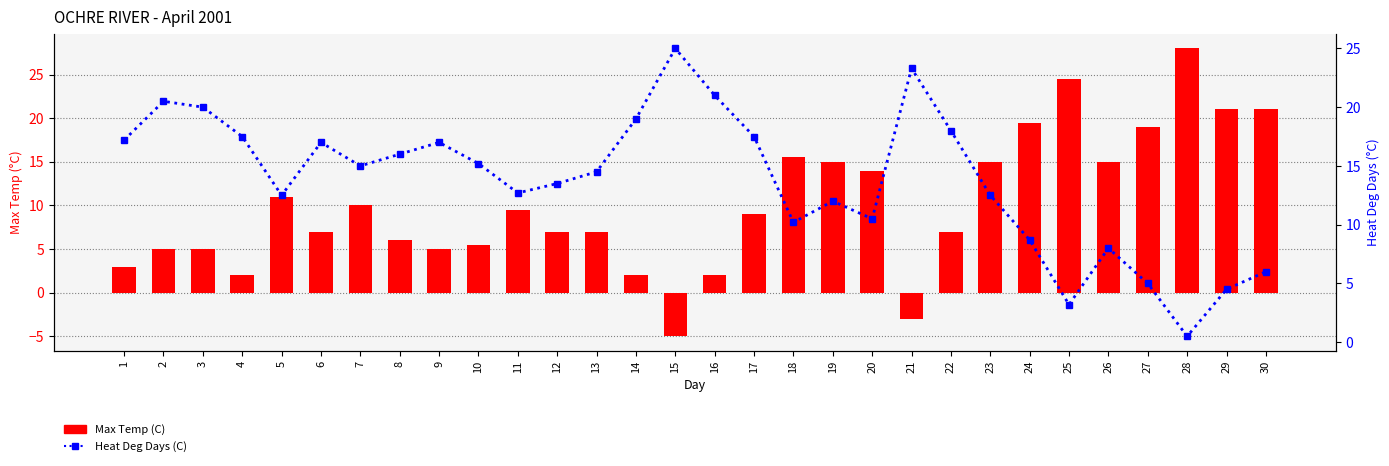

What is the total value across all series at 9?

22.0